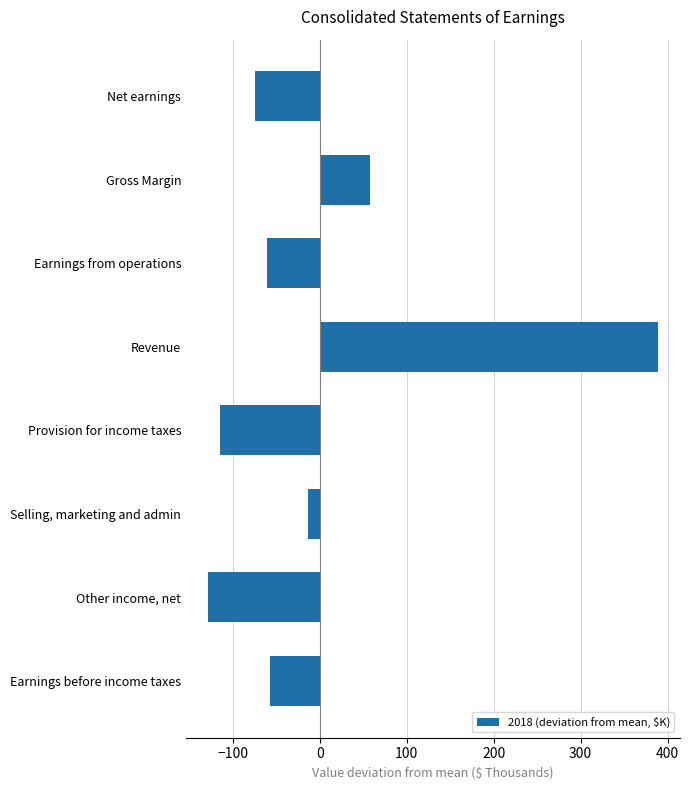

Rank the categories by value from highest to lowest.

Revenue, Gross Margin, Selling, marketing and admin, Earnings before income taxes, Earnings from operations, Net earnings, Provision for income taxes, Other income, net